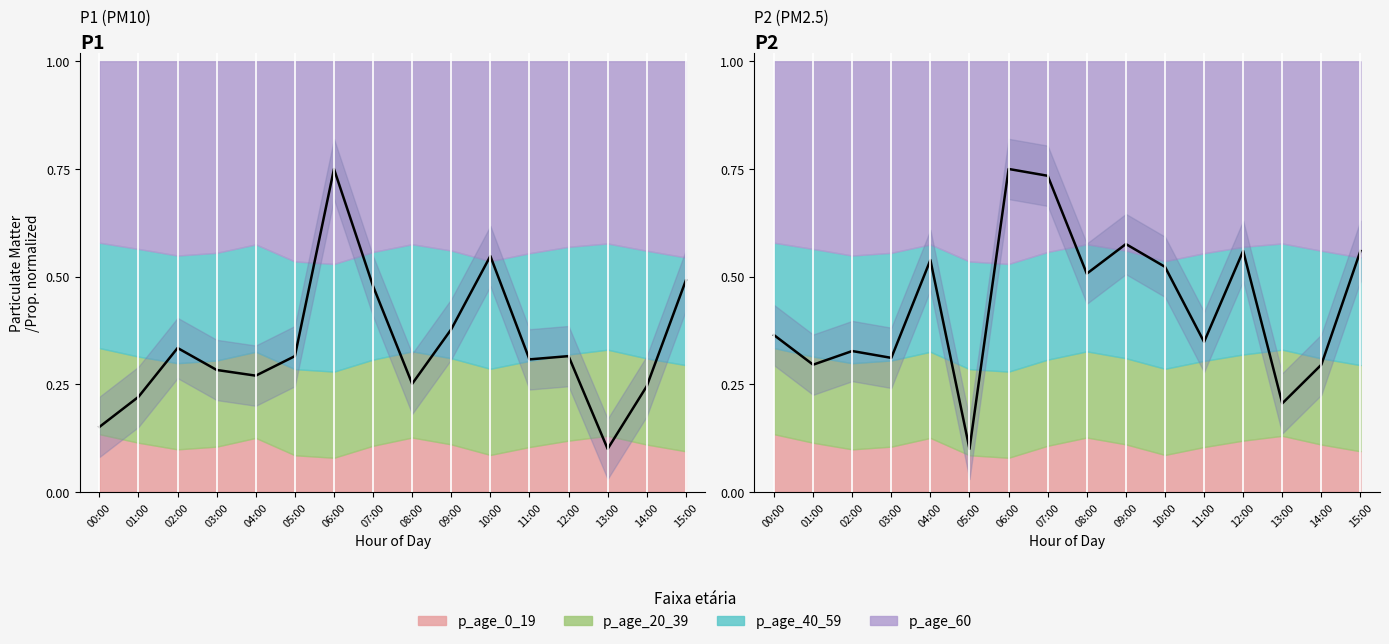

Rank the categories by P1 value from highest to lowest.

06:00, 10:00, 15:00, 07:00, 09:00, 02:00, 05:00, 12:00, 11:00, 03:00, 04:00, 08:00, 14:00, 01:00, 00:00, 13:00